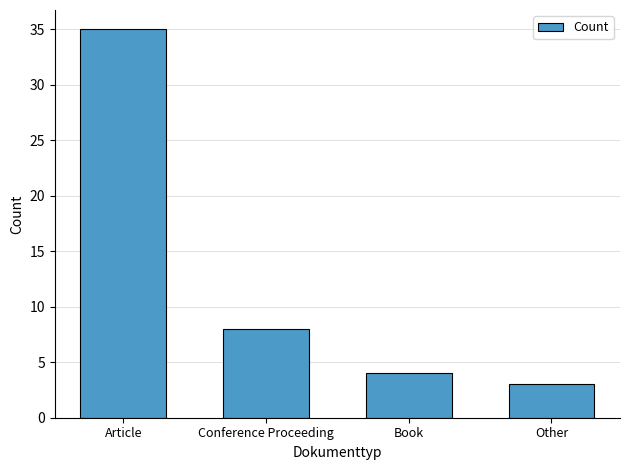

Approximately how many times larger is the value at Book compared to Other?

1.3